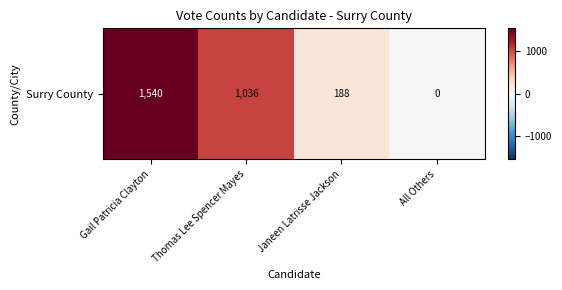

Reading left to right, transcribe all the data shown in this chart.

Gail Patricia Clayton=1540	Thomas Lee Spencer Mayes=1036	Janeen Latrisse Jackson=188	All Others=0